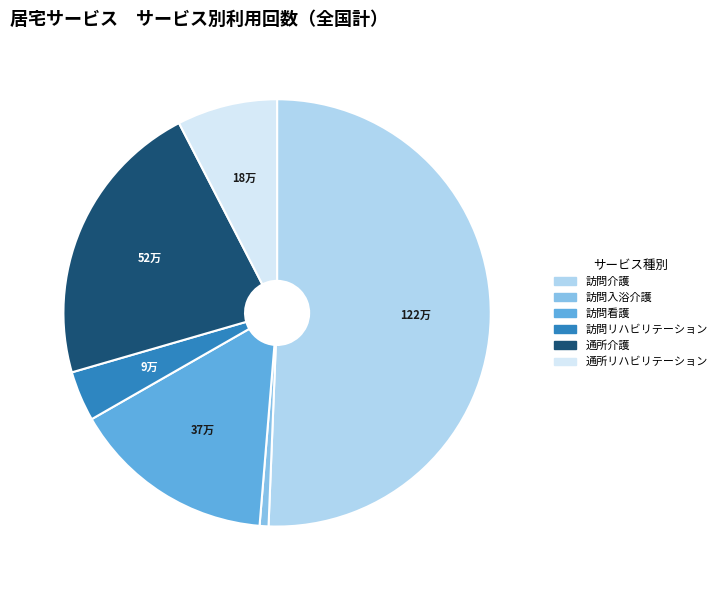

Count the number of slices in the pie.

6